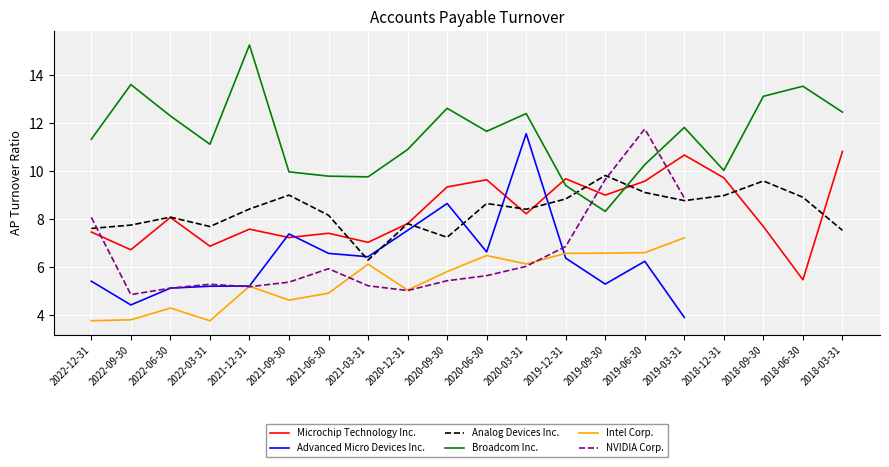

Does the chart display data point markers on the line(s)?

No